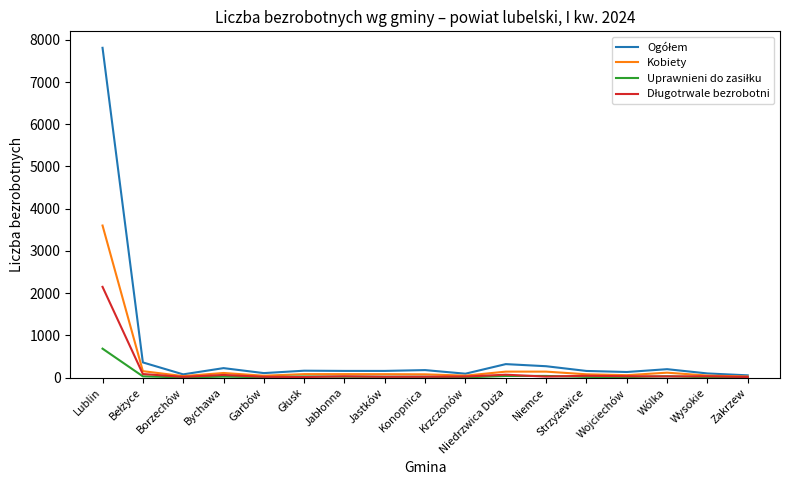

Which label corresponds to the largest value in the chart?

Lublin